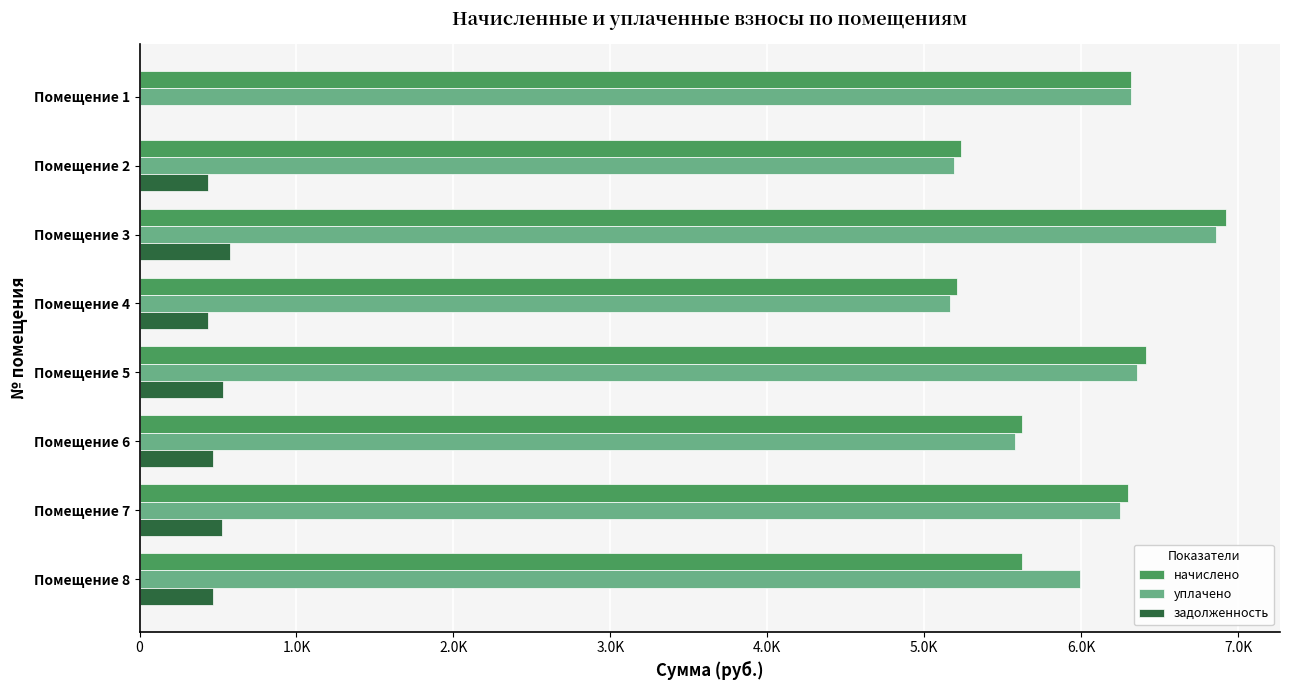

What position from the right is 1.0K?

7